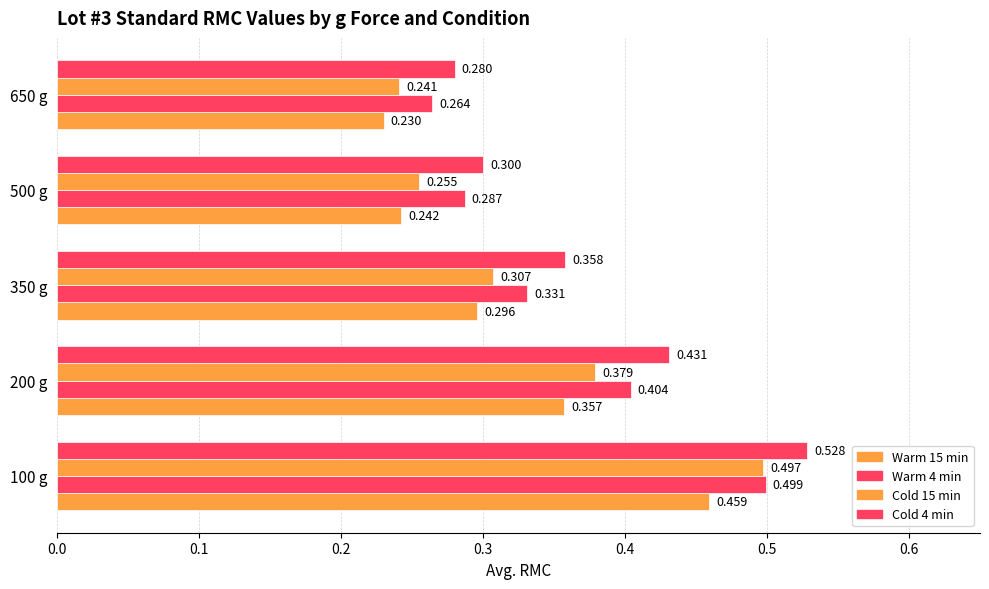

Reading left to right, list all the values displayed in this chart.

Warm 15 min: 0.5	0.4	0.3	0.2	0.2
Warm 4 min: 0.5	0.4	0.3	0.3	0.3
Cold 15 min: 0.5	0.4	0.3	0.3	0.2
Cold 4 min: 0.5	0.4	0.4	0.3	0.3